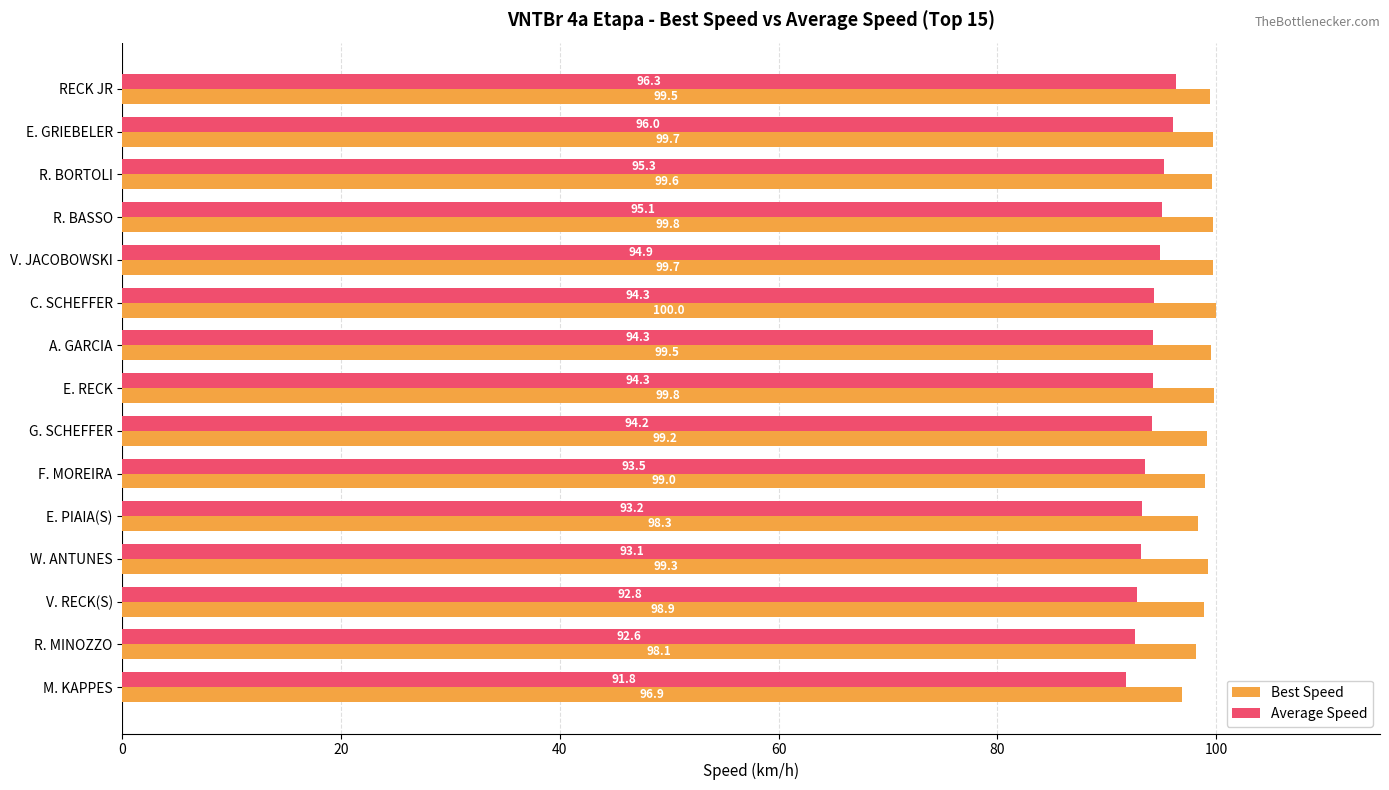

Rank the series by their average value, from highest to lowest.

Best Speed, Average Speed